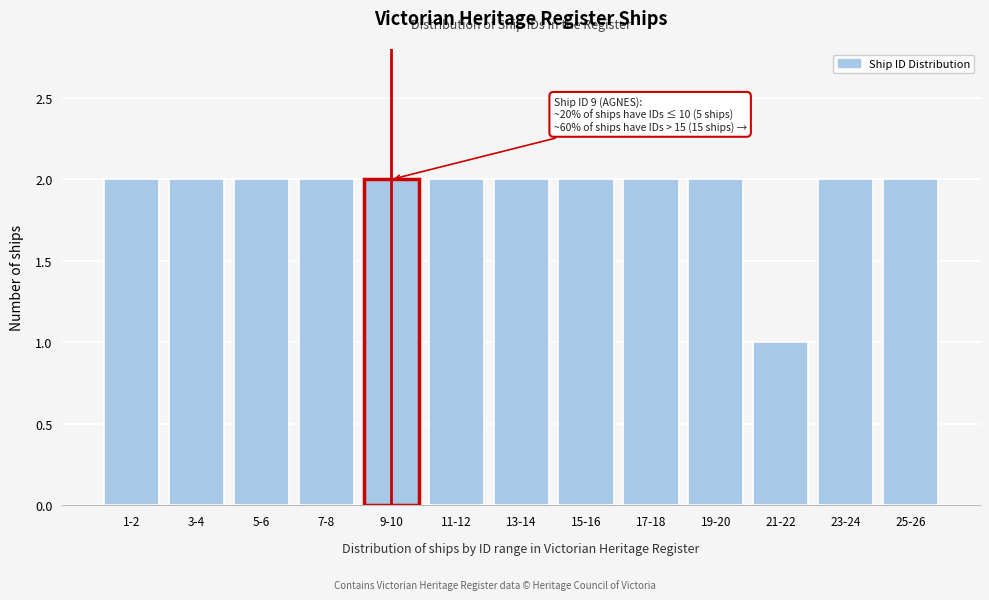

Reading left to right, list all the values displayed in this chart.

1-2=2	3-4=2	5-6=2	7-8=2	9-10=2	11-12=2	13-14=2	15-16=2	17-18=2	19-20=2	21-22=1	23-24=2	25-26=2